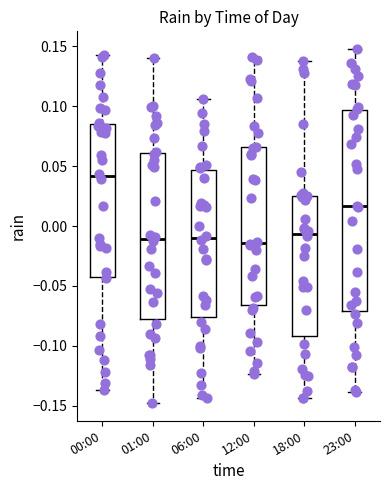

Where does the upper whisker of the box for 06:00 end on the y-axis? The values are not printed on the chart, so give them approximately, as read against the axis.

0.105